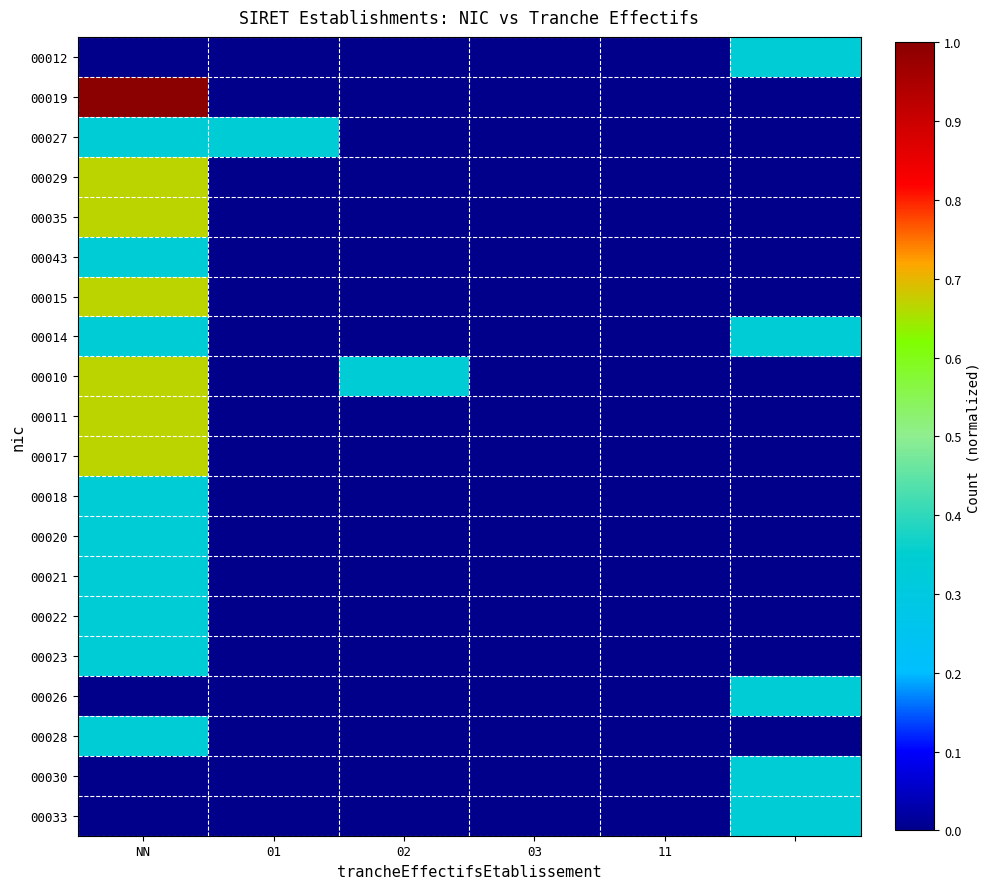

Which series has the largest total across all categories?

00019